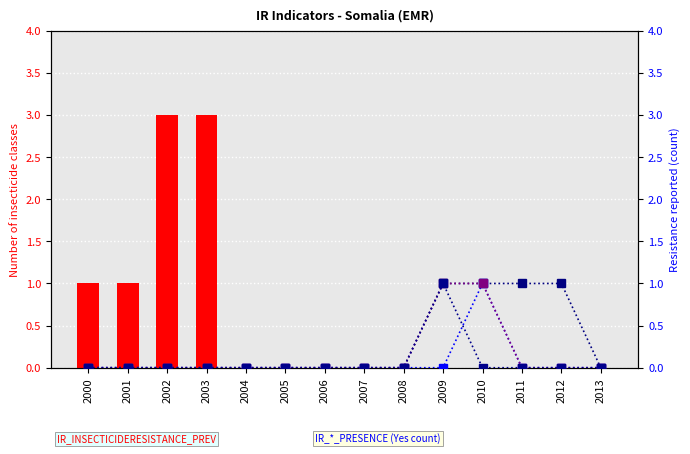

The IR_INSECTICIDERESISTANCE_PREV series shows 4 at 2002. True or false?

False